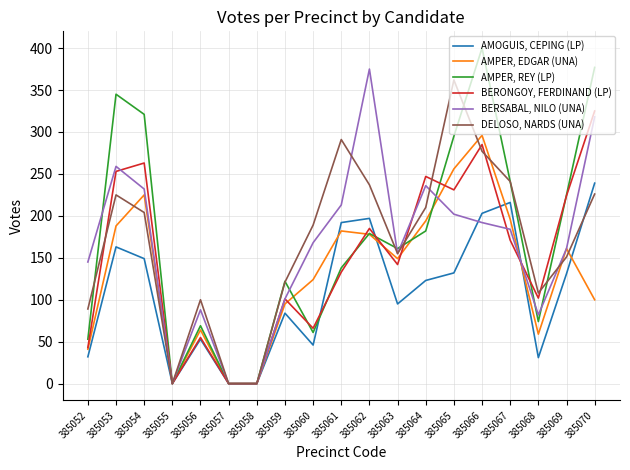

What is the total value across all series at 385054?

1394